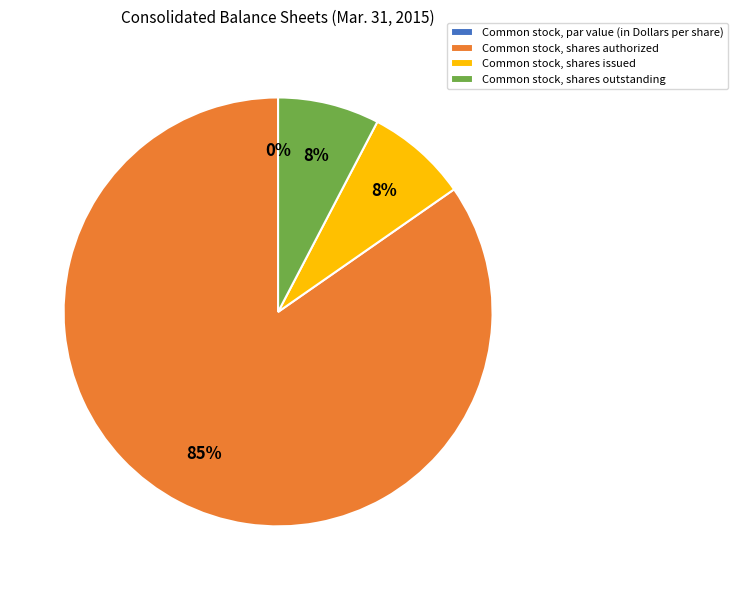

What is the largest slice in the pie chart?

Common stock, shares authorized